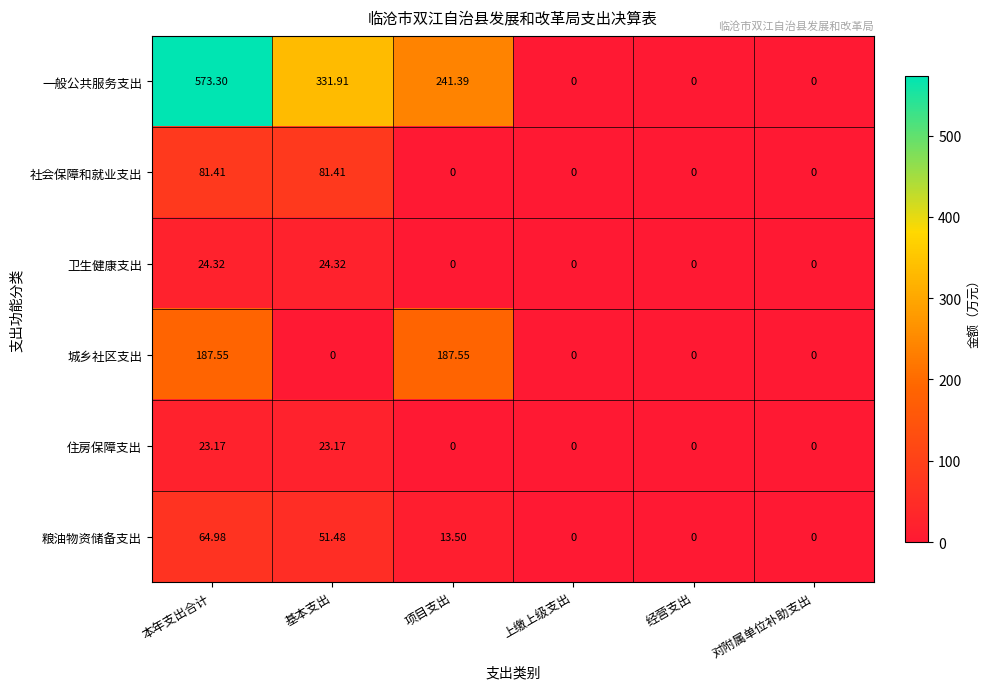

List the series in order of their peak value, highest first.

一般公共服务支出, 城乡社区支出, 社会保障和就业支出, 粮油物资储备支出, 卫生健康支出, 住房保障支出